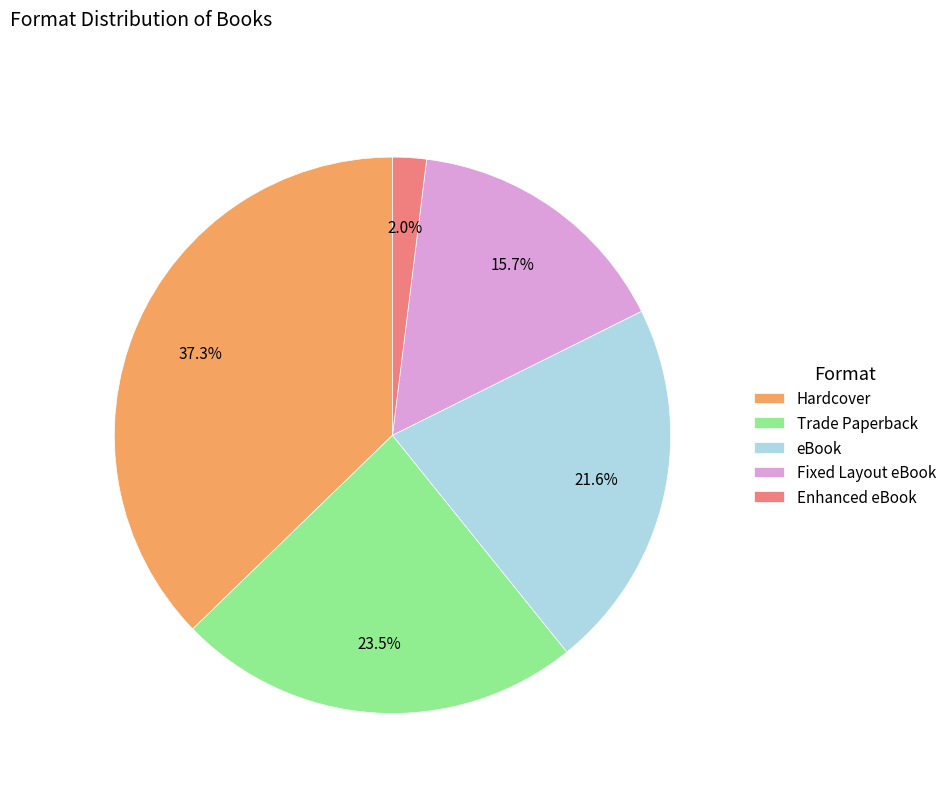

How many slices are in this pie chart?

5